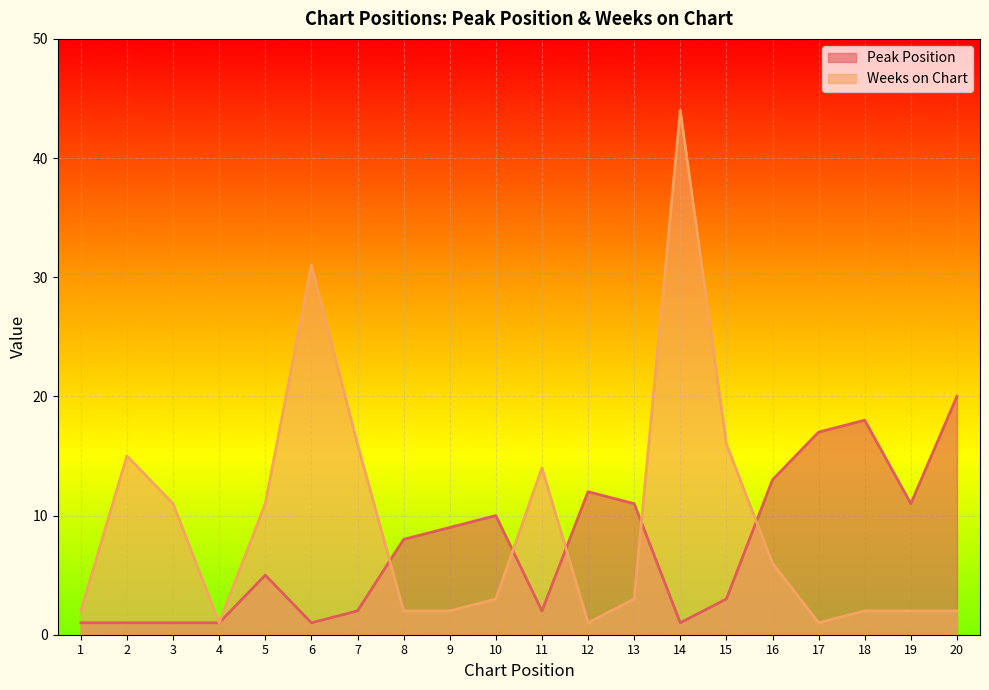

Which series has the widest spread of values?

Weeks on Chart